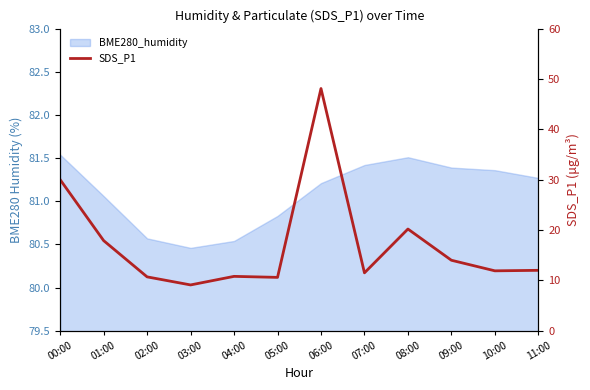

How many lines are shown in the chart?

1